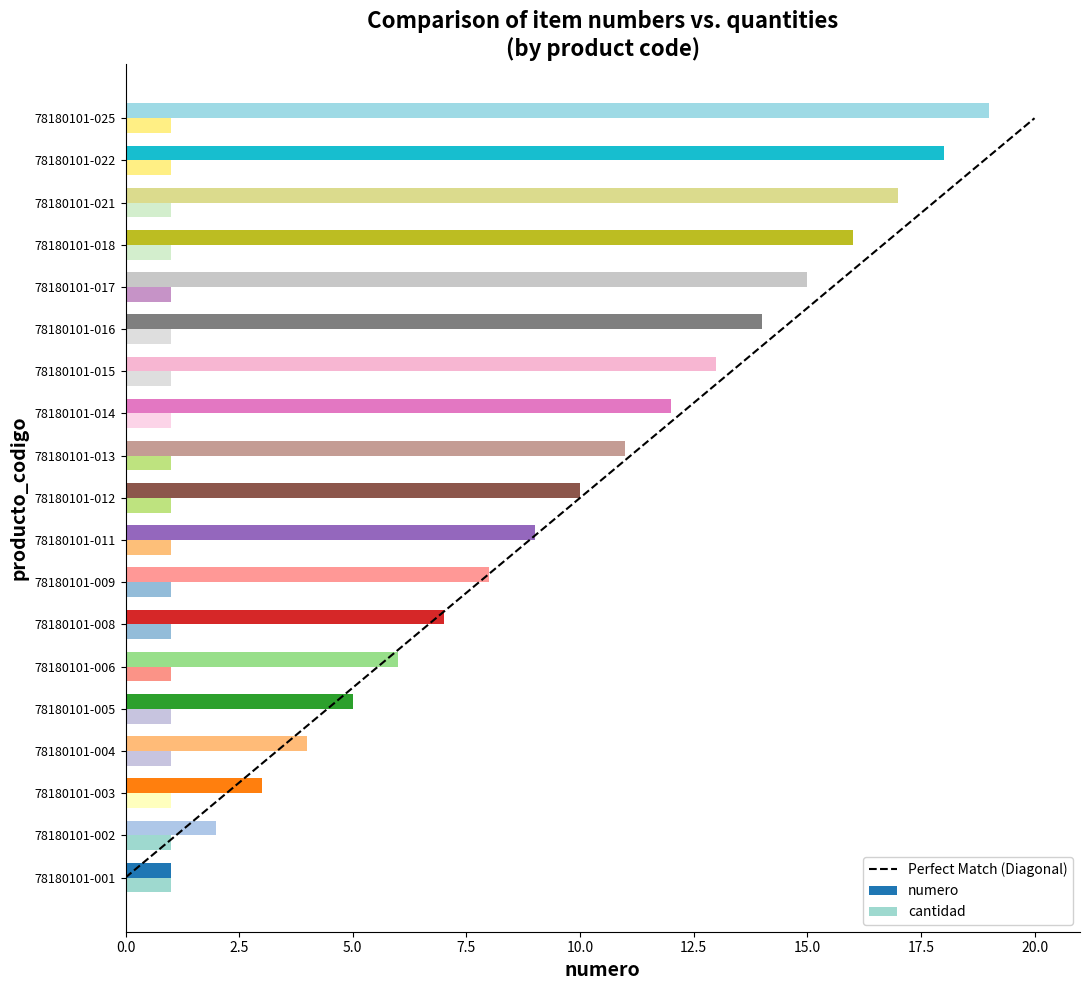

Which series has the largest range (max minus min)?

numero